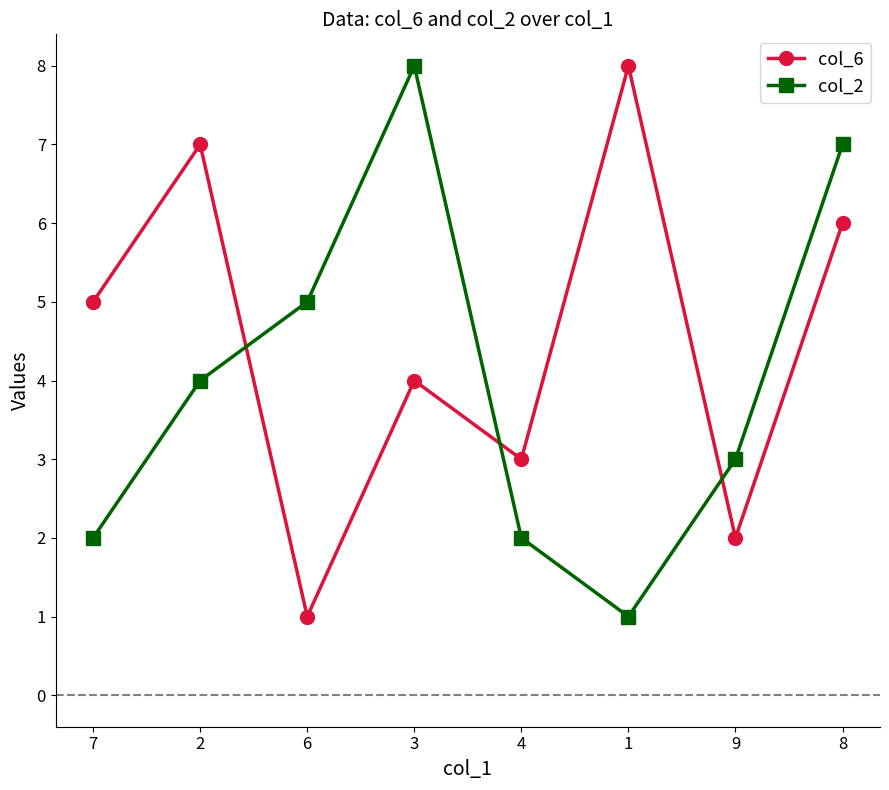

True or false: col_6 and col_2 cross at least once.

True